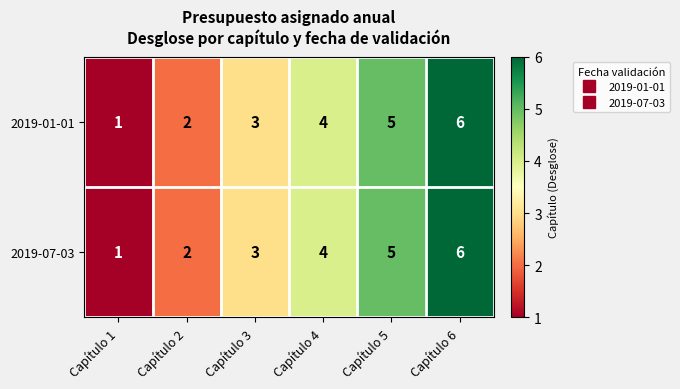

Is it true that 2019-01-01 equals 2 at Capítulo 2?

True